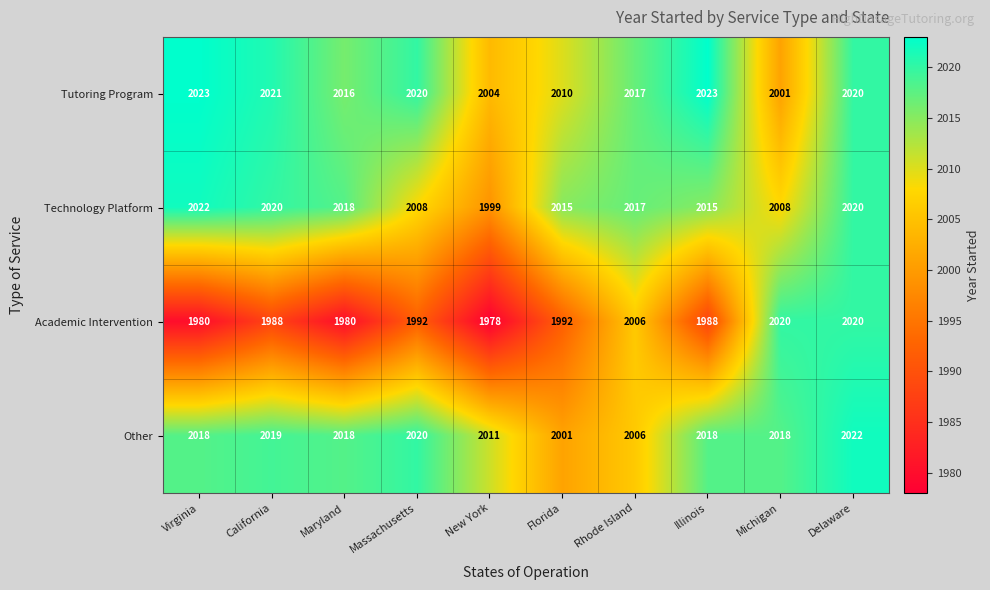

At which category is the sum across all series the highest?

Delaware